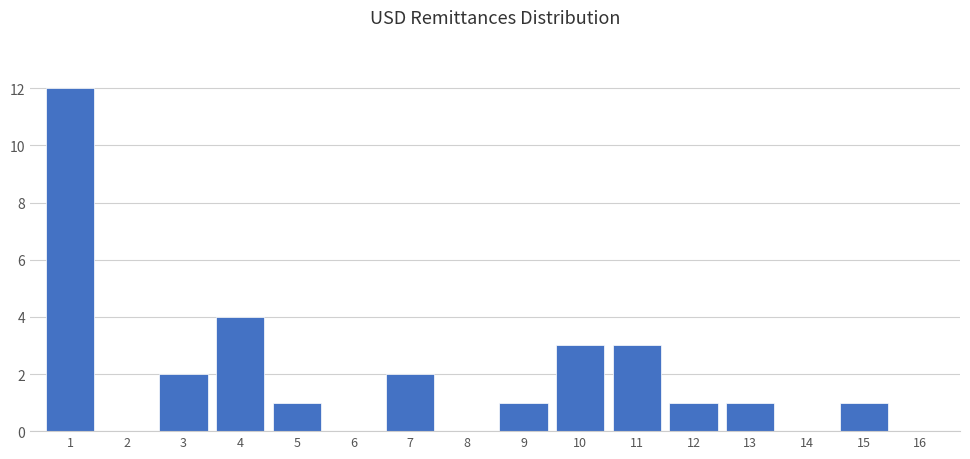

Reading right to left, list all the values displayed in this chart.

15=1	14=0	13=1	12=1	11=3	10=3	9=1	8=0	7=2	6=0	5=1	4=4	3=2	2=0	1=12